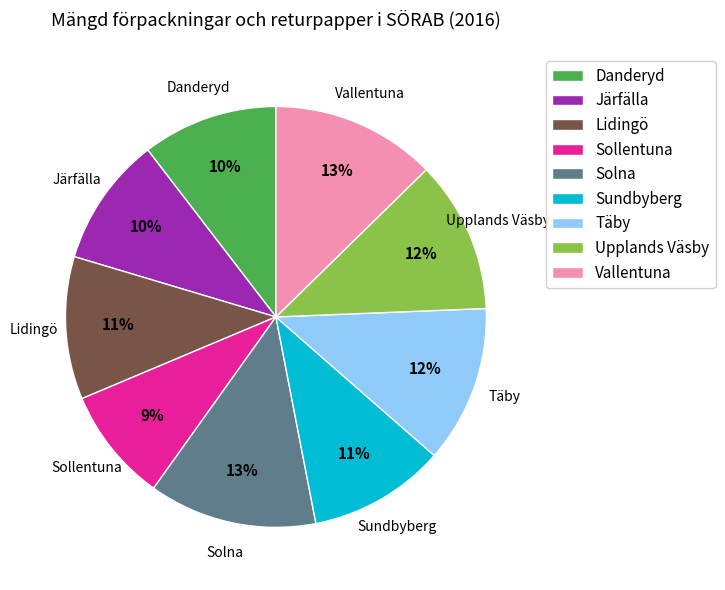

What is the ratio of the value at Sundbyberg to the value at Järfälla?

1.1